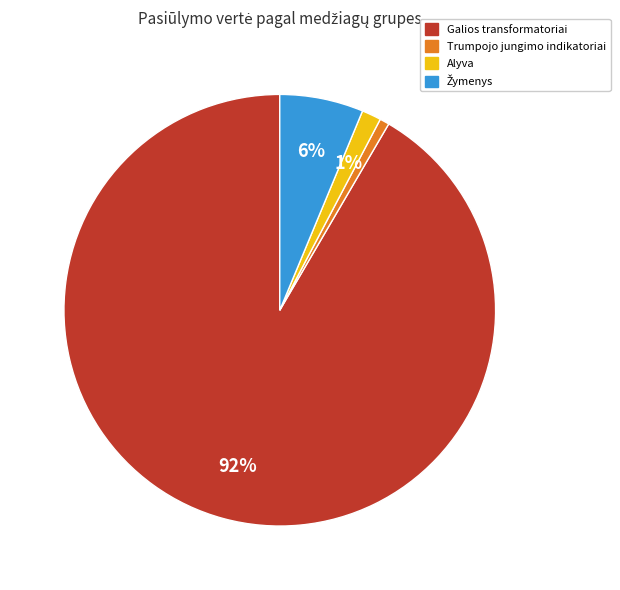

Is there any slice that represents more than half of the pie?

Yes